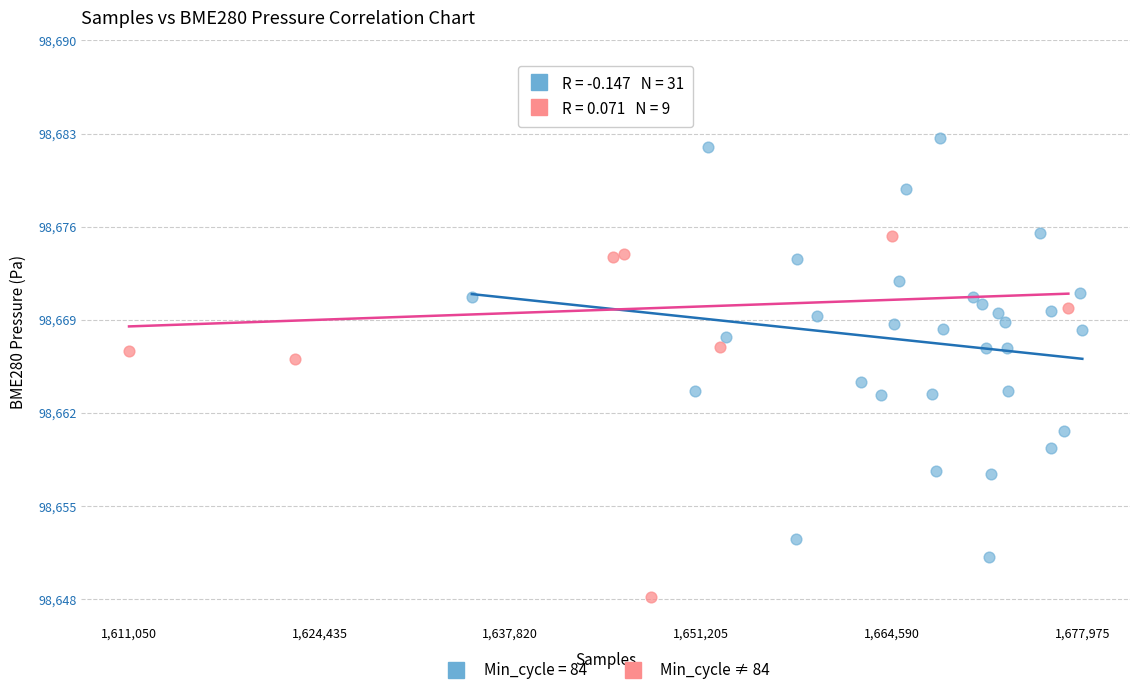

Which series reaches the maximum Y coordinate?

Min_cycle ≠ 84